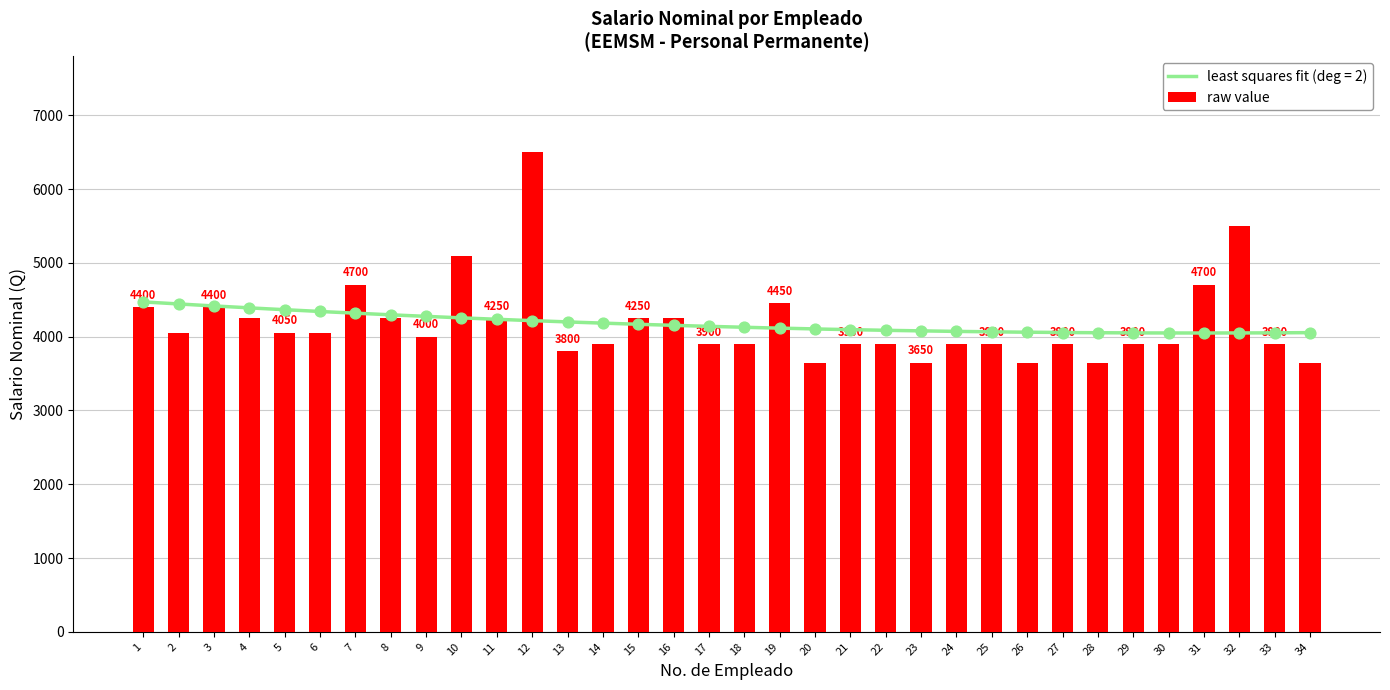

Approximately how many times larger is the value at 18 compared to 13?

1.0